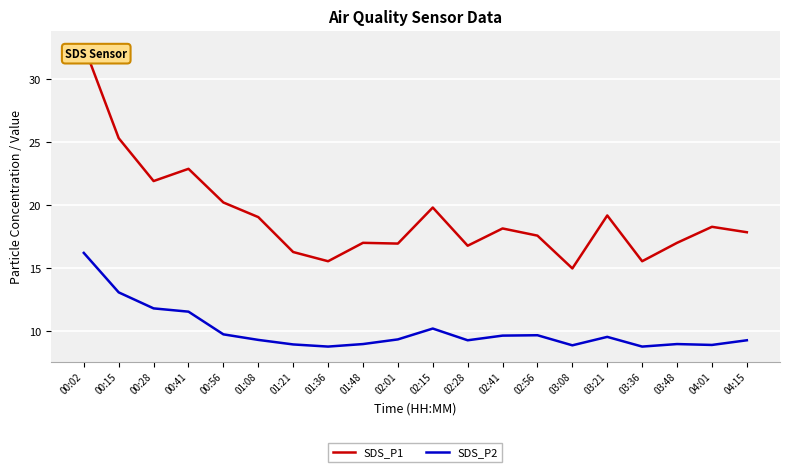

At which category does SDS_P1 reach its first local peak?

00:41